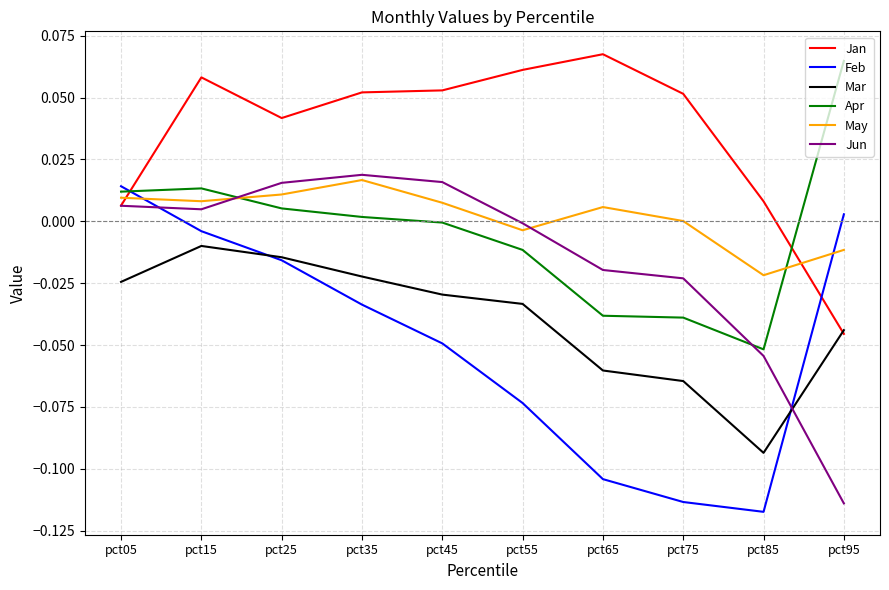

Is it true that Apr equals -0.0 at pct55?

True